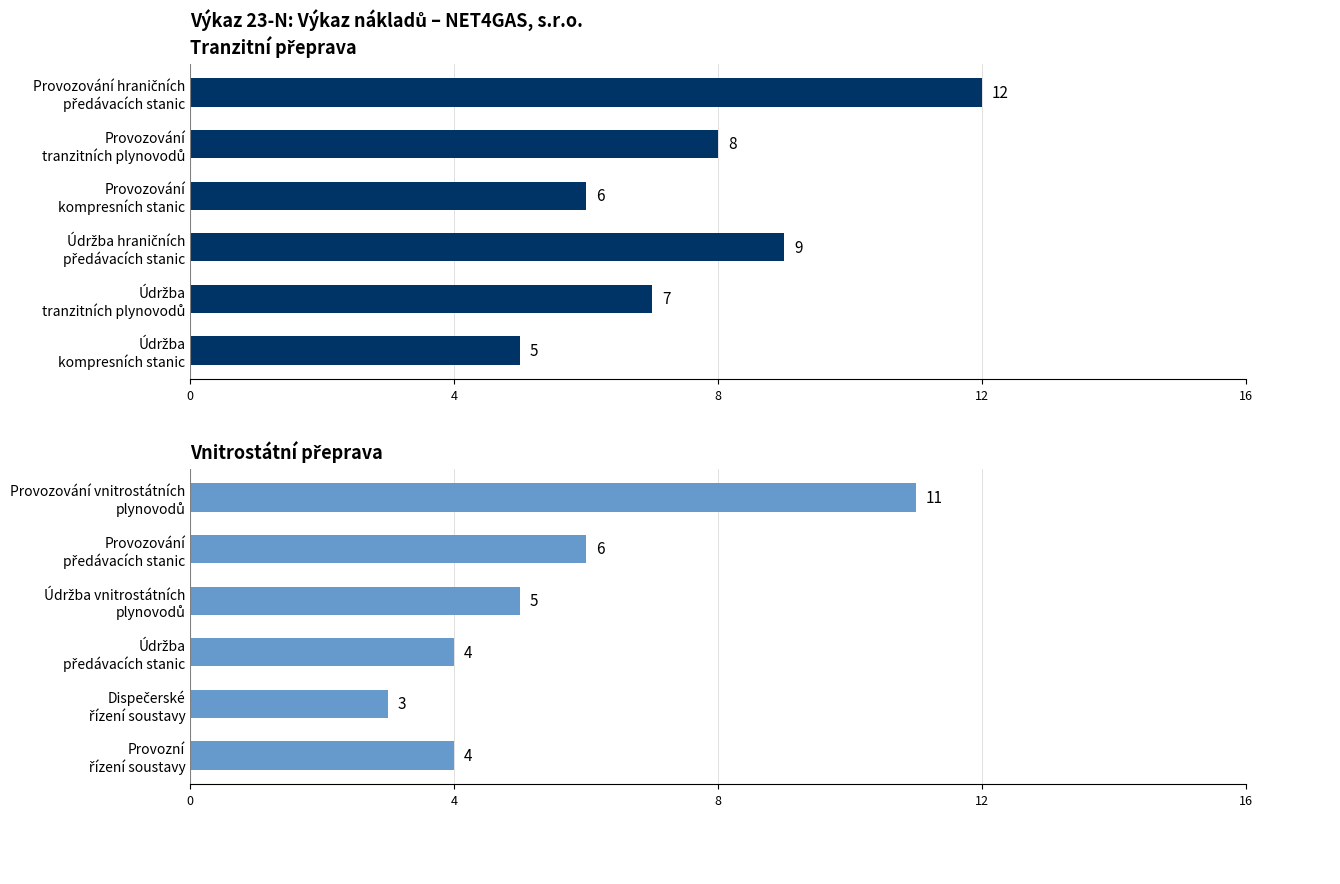

Which series has the widest spread of values?

Vnitrostátní přeprava